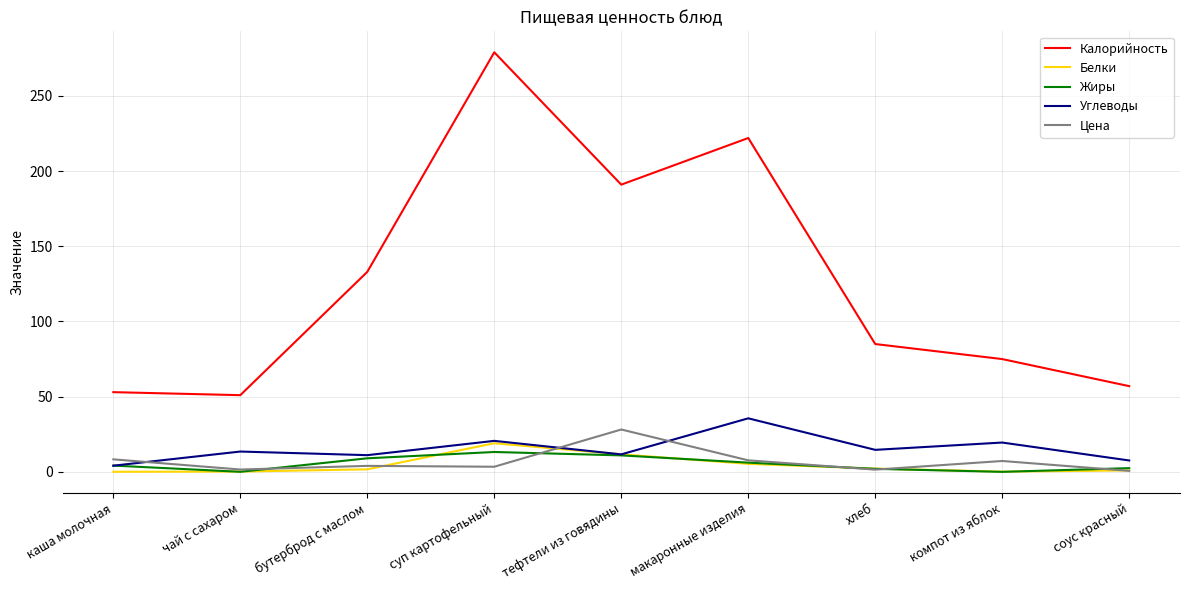

True or false: Калорийность and Жиры intersect in this chart.

False